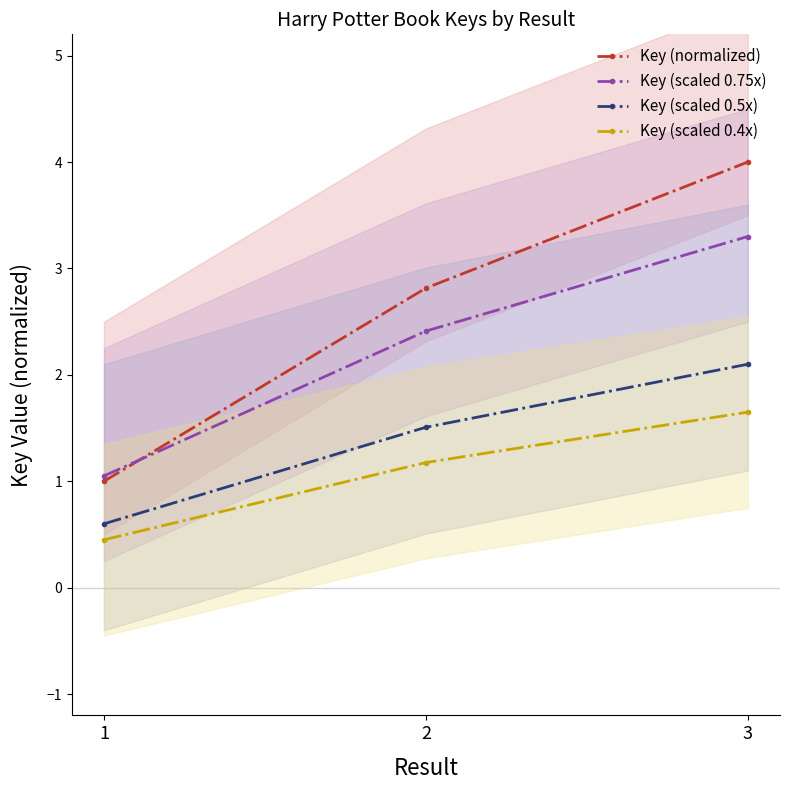

Rank the categories by Key (normalized) value from lowest to highest.

1, 2, 3